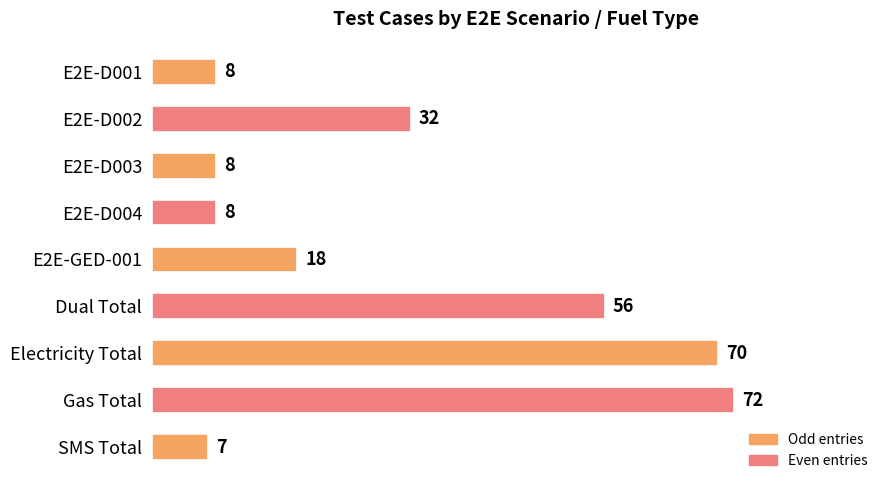

What is the smallest value displayed?

7